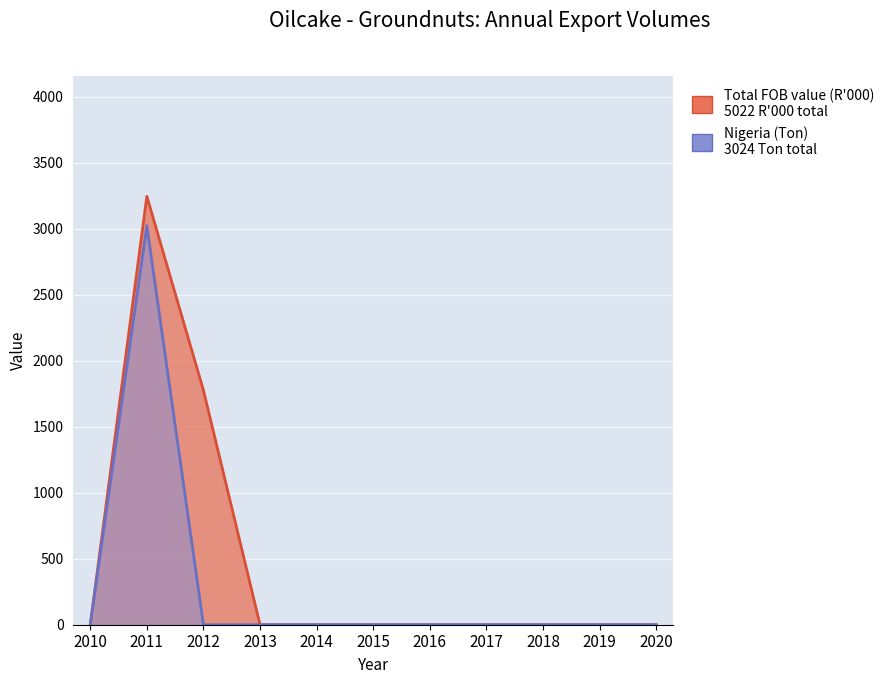

Which category has the highest value in the Total quantity in tons series?

2011